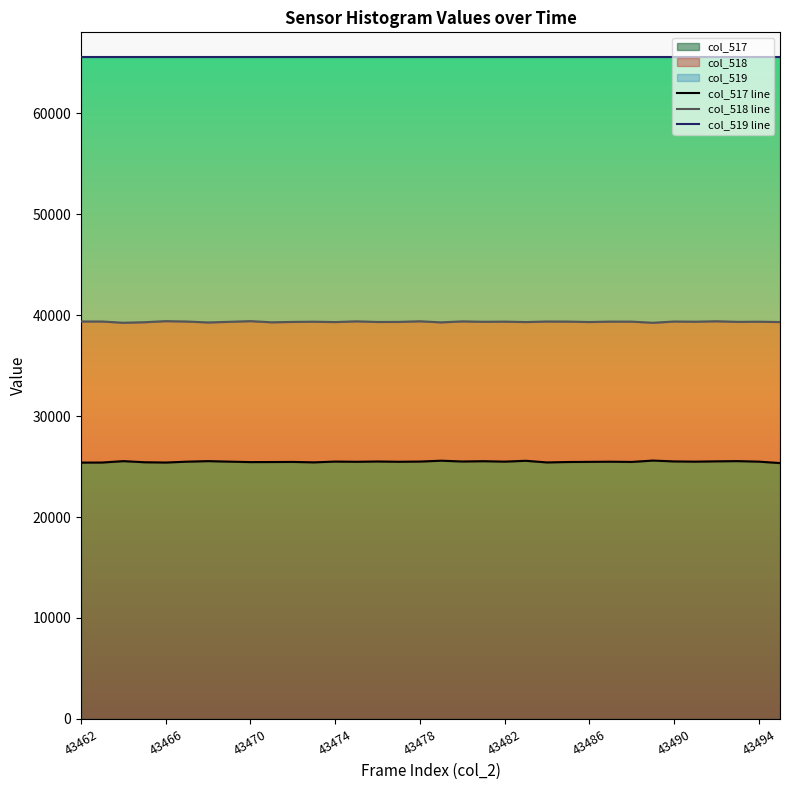

The col_517 series shows 25390 at 43462. True or false?

True